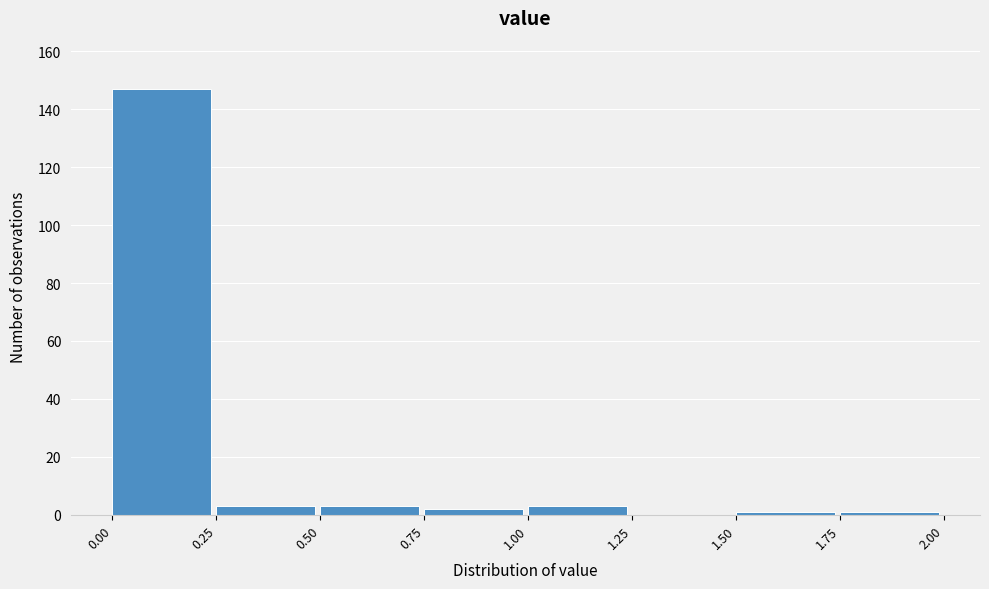

Which range on the x-axis has the tallest bar?

0.00 to 0.25